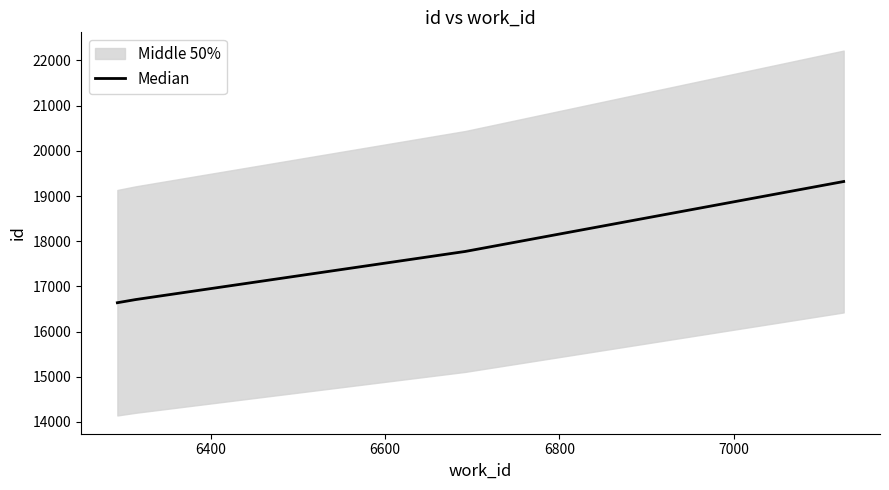

Does the chart display data point markers on the line(s)?

No